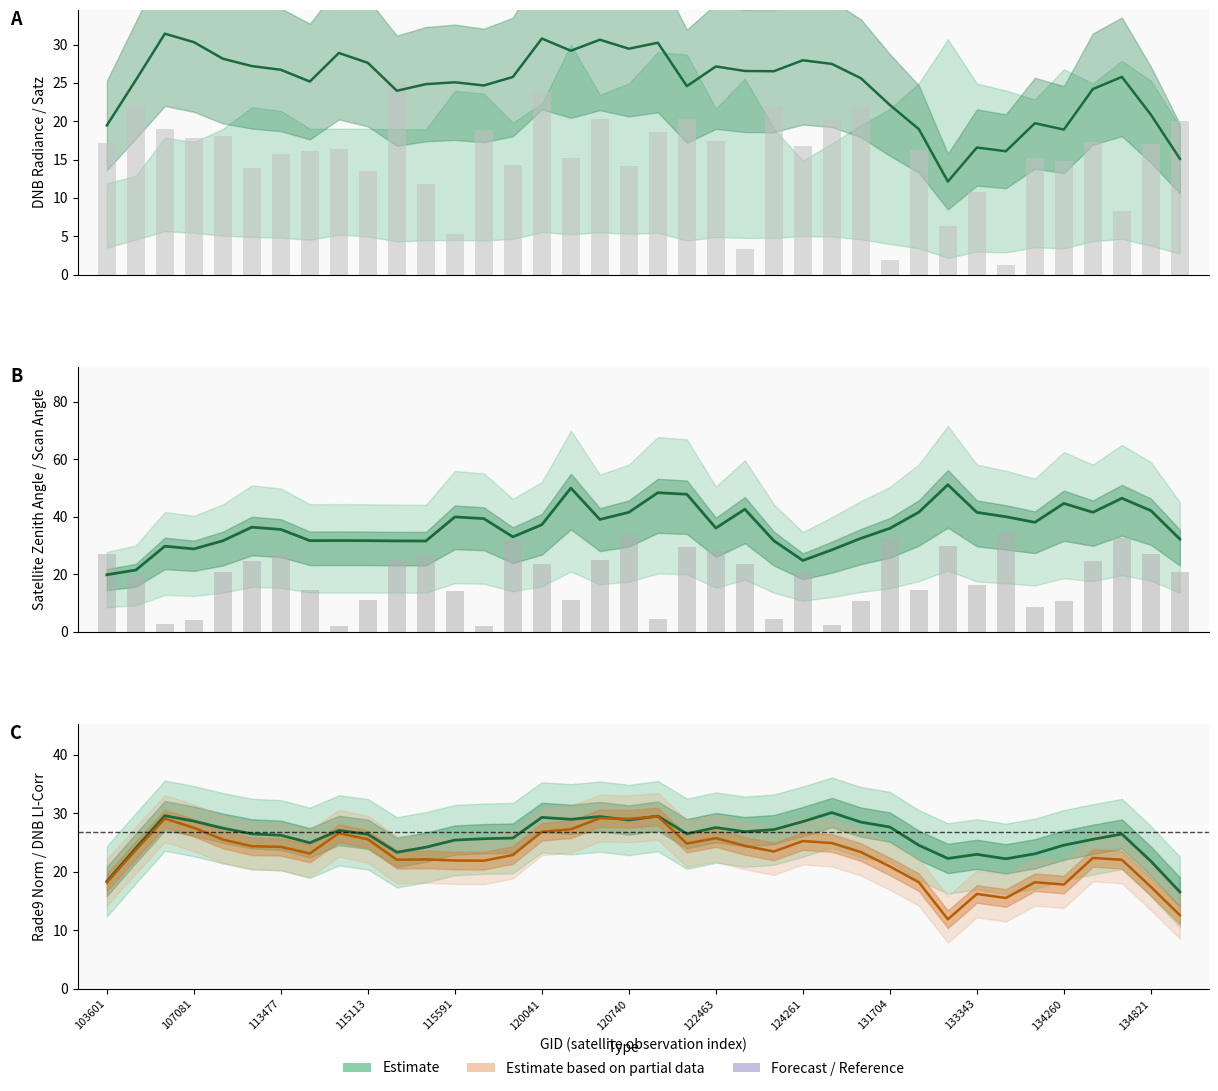

How many data points in Estimate (satz) are less than 36?

18